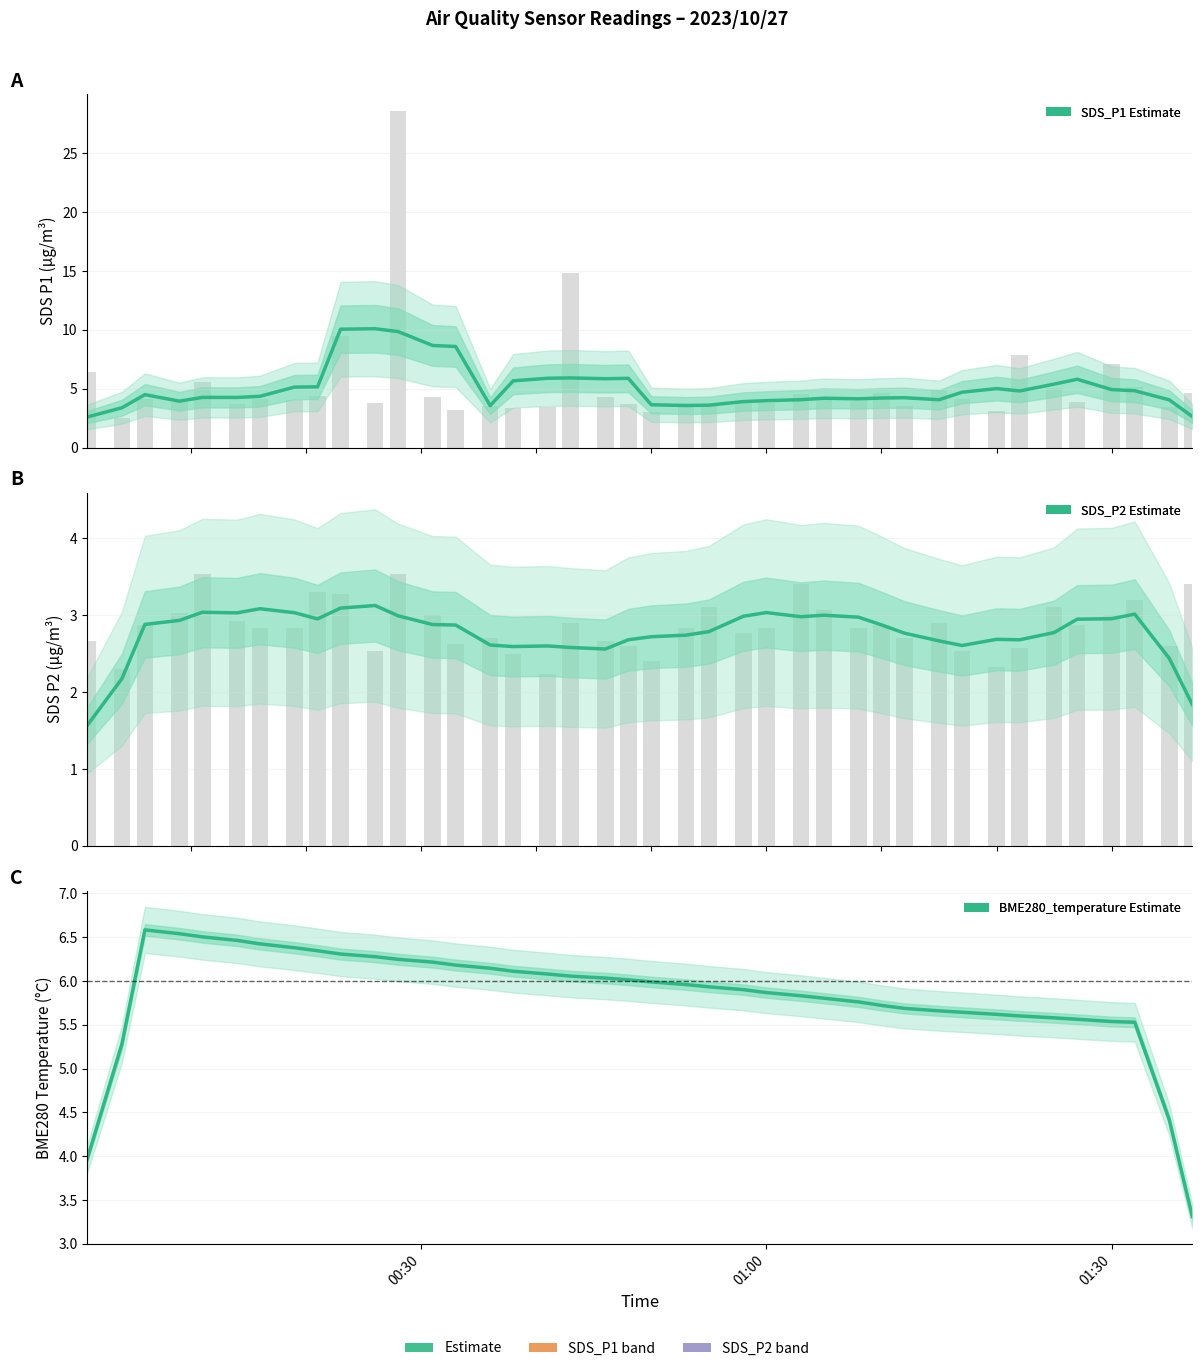

The chart shows a value of 2.1 at 33. True or false?

False